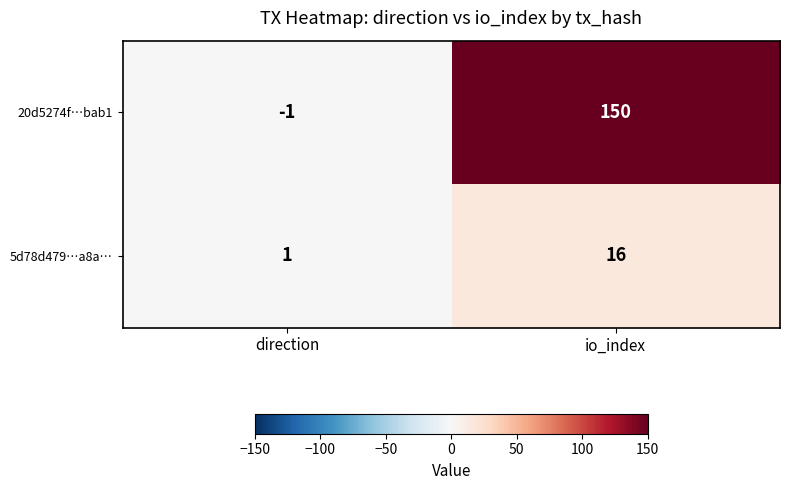

What is the minimum value shown in the chart?

-1